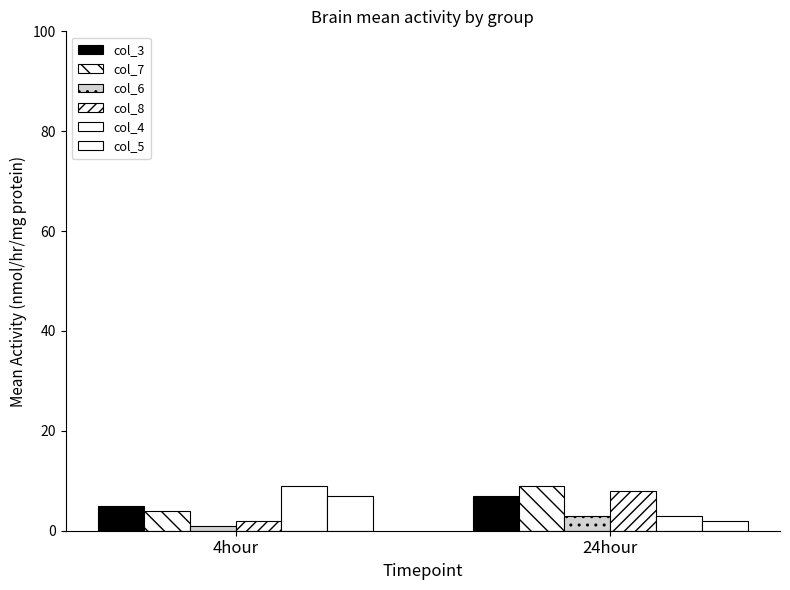

Count the col_5 values in the range 2 to 7.

2